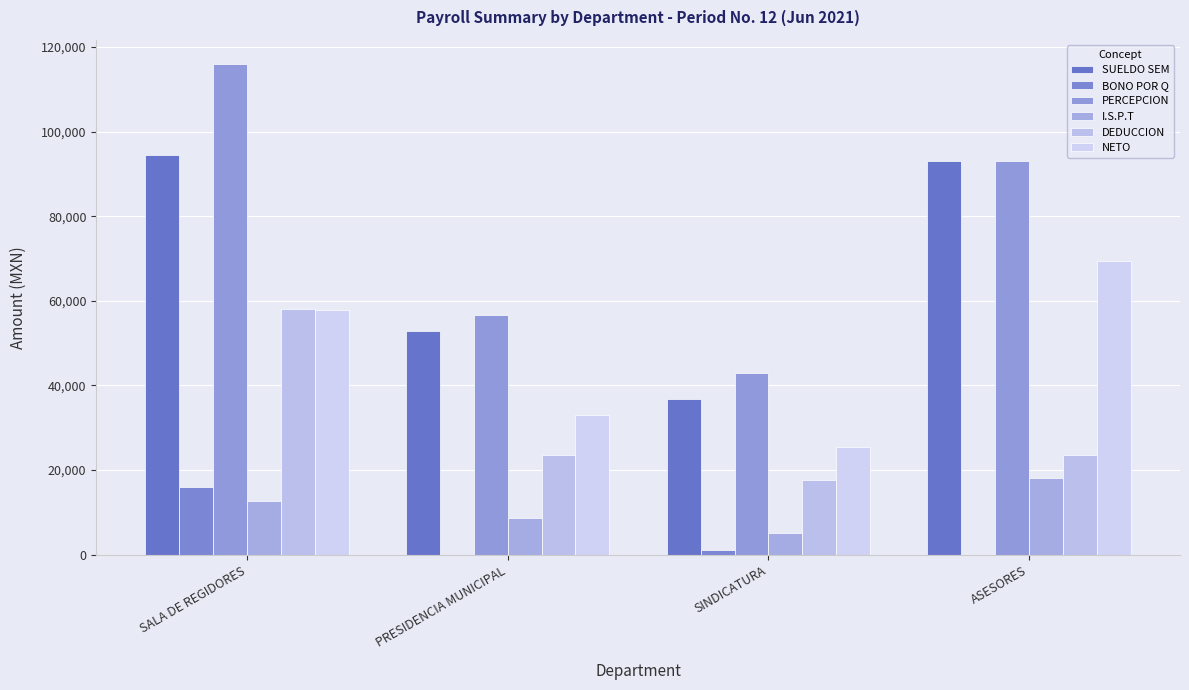

What position from the right is PRESIDENCIA MUNICIPAL?

3